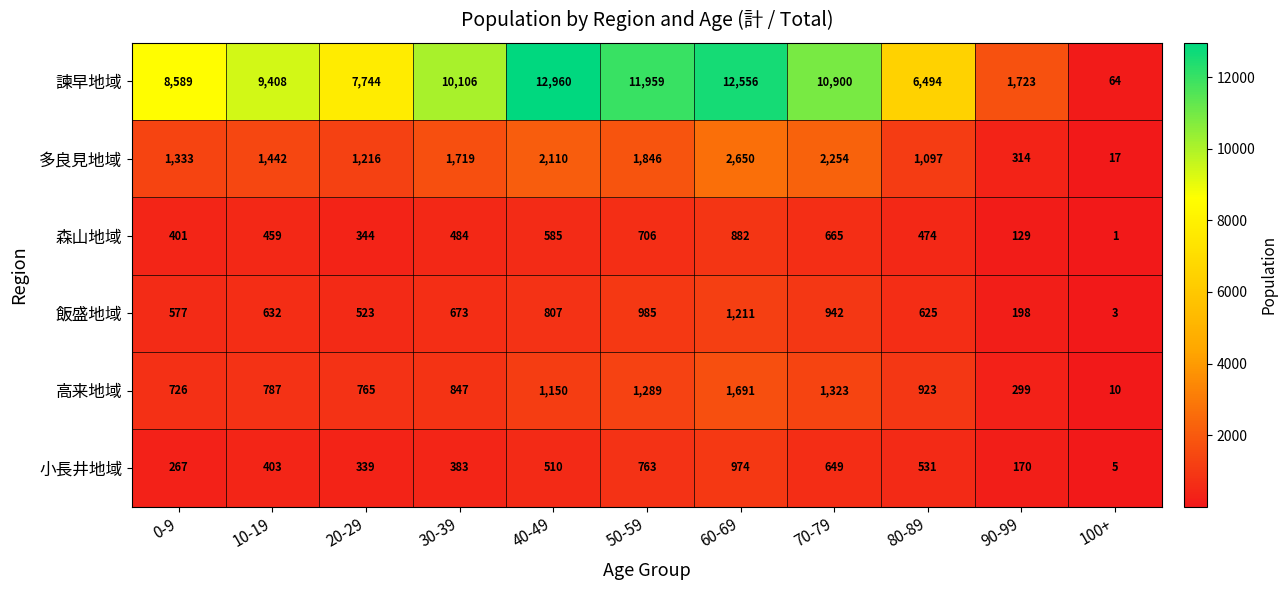

Is it true that 多良見地域 equals 2343 at 10-19?

False